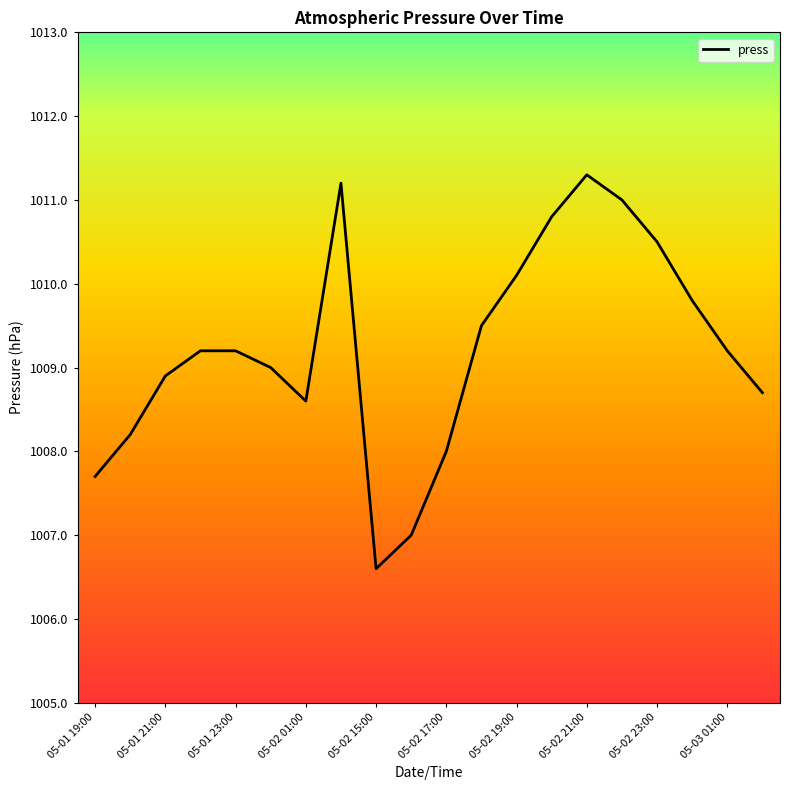

What is the difference between the maximum and minimum values?

4.7